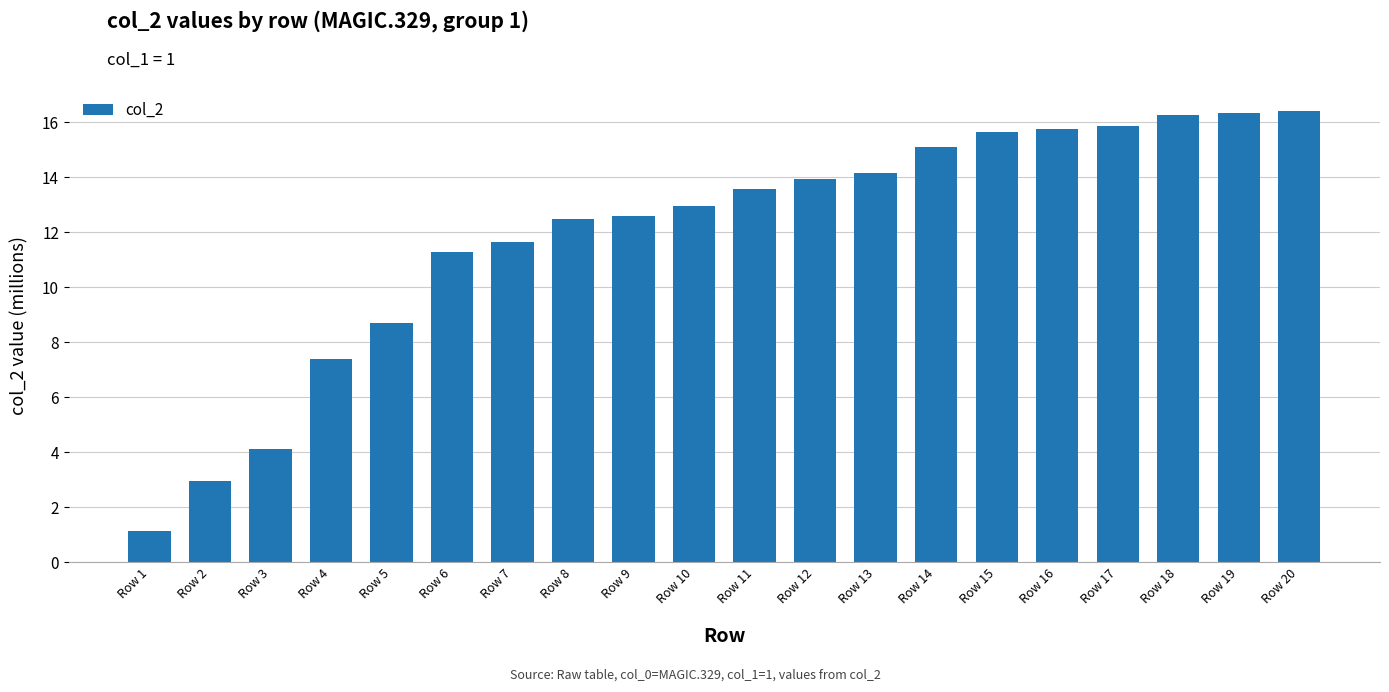

What is the sum of the values at Row 11 and Row 14?

28.7